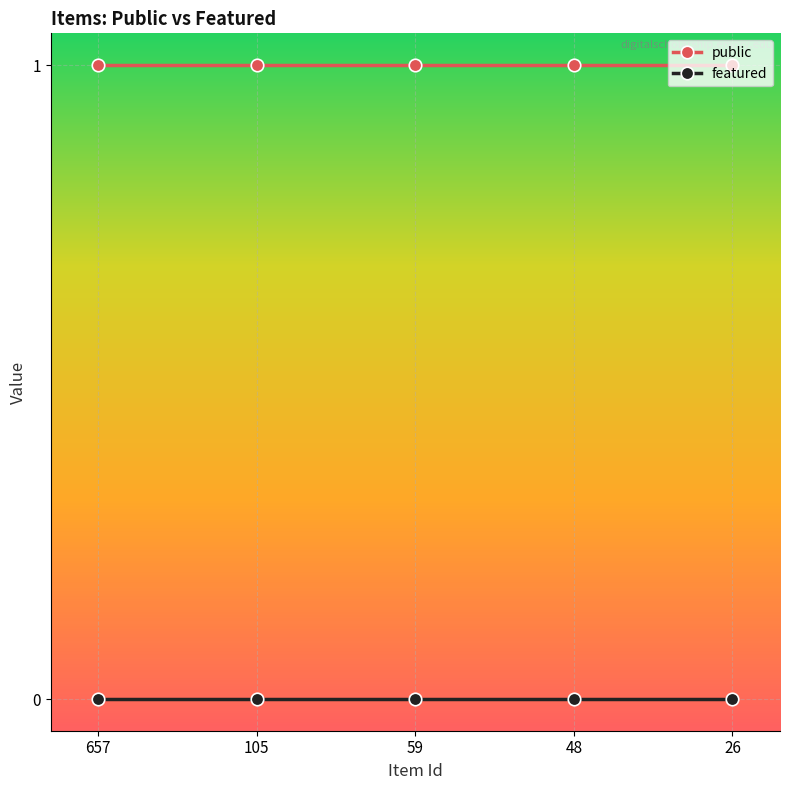

What is the average value of the public series?

1